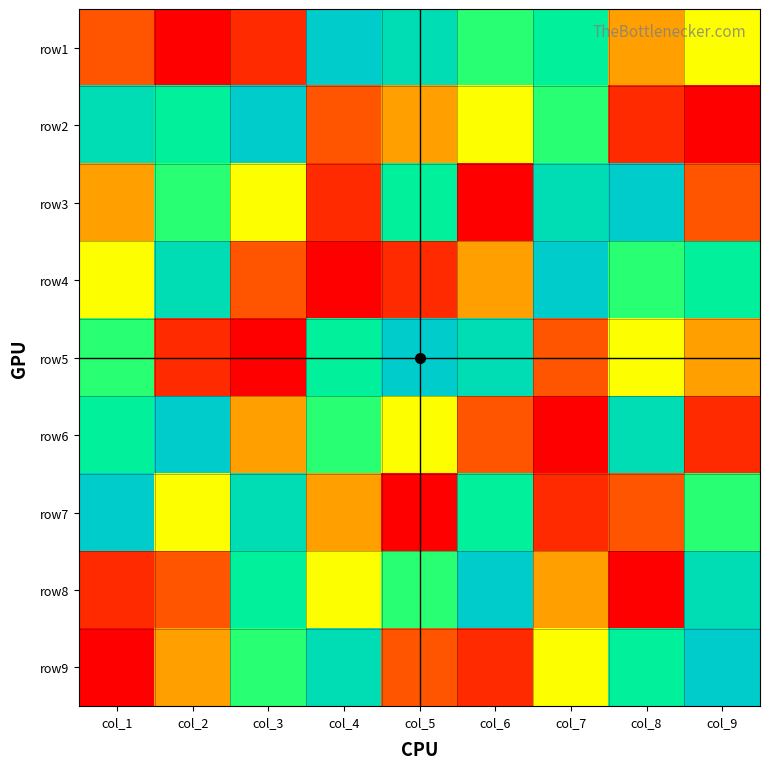

What is the difference between the maximum and minimum values in the row7 series?

8